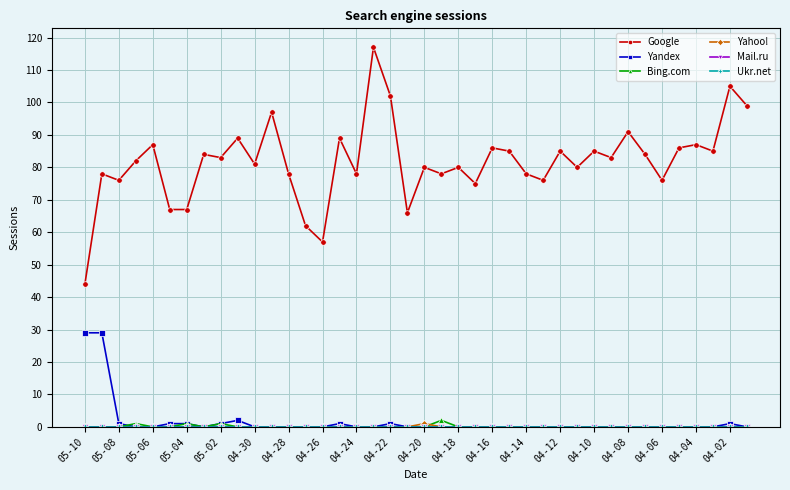

Does the chart have visible grid lines?

Yes